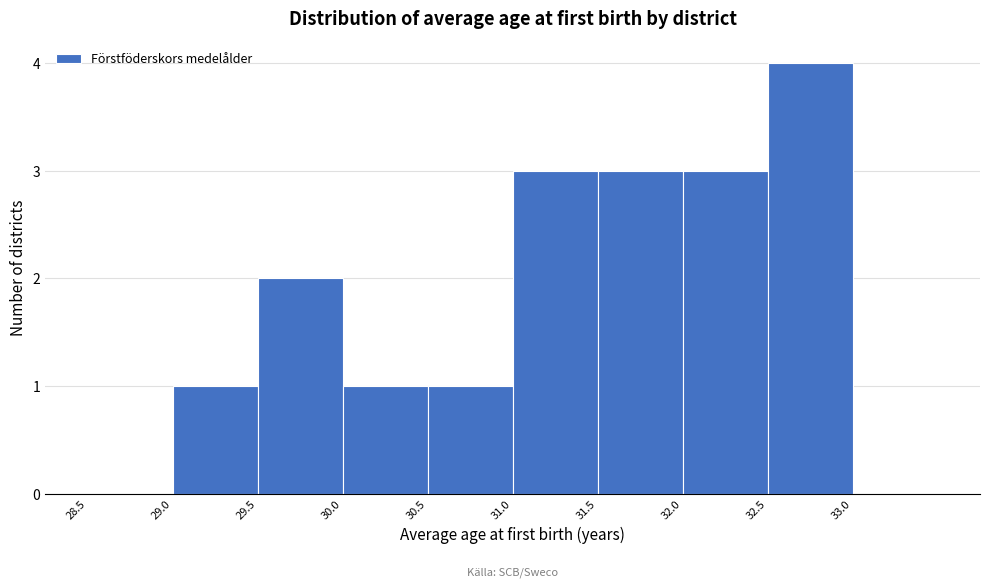

Reading left to right, list every bar in this chart as the range it spans on the x-axis followed by its height. The values are not printed on the chart, so give them approximately, as read against the axis.

28.5 to 29.0: 0
29.0 to 29.5: 1
29.5 to 30.0: 2
30.0 to 30.5: 1
30.5 to 31.0: 1
31.0 to 31.5: 3
31.5 to 32.0: 3
32.0 to 32.5: 3
32.5 to 33.0: 4
33.0 to 33.5: 0